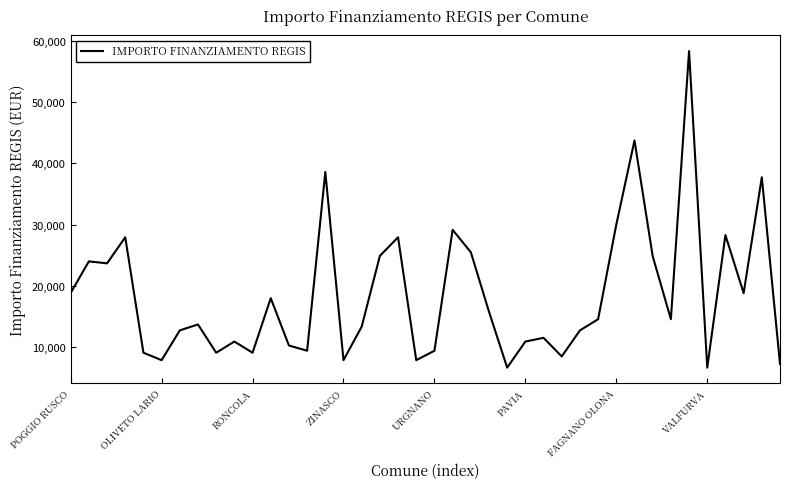

What is the difference between the maximum and minimum values?

51595